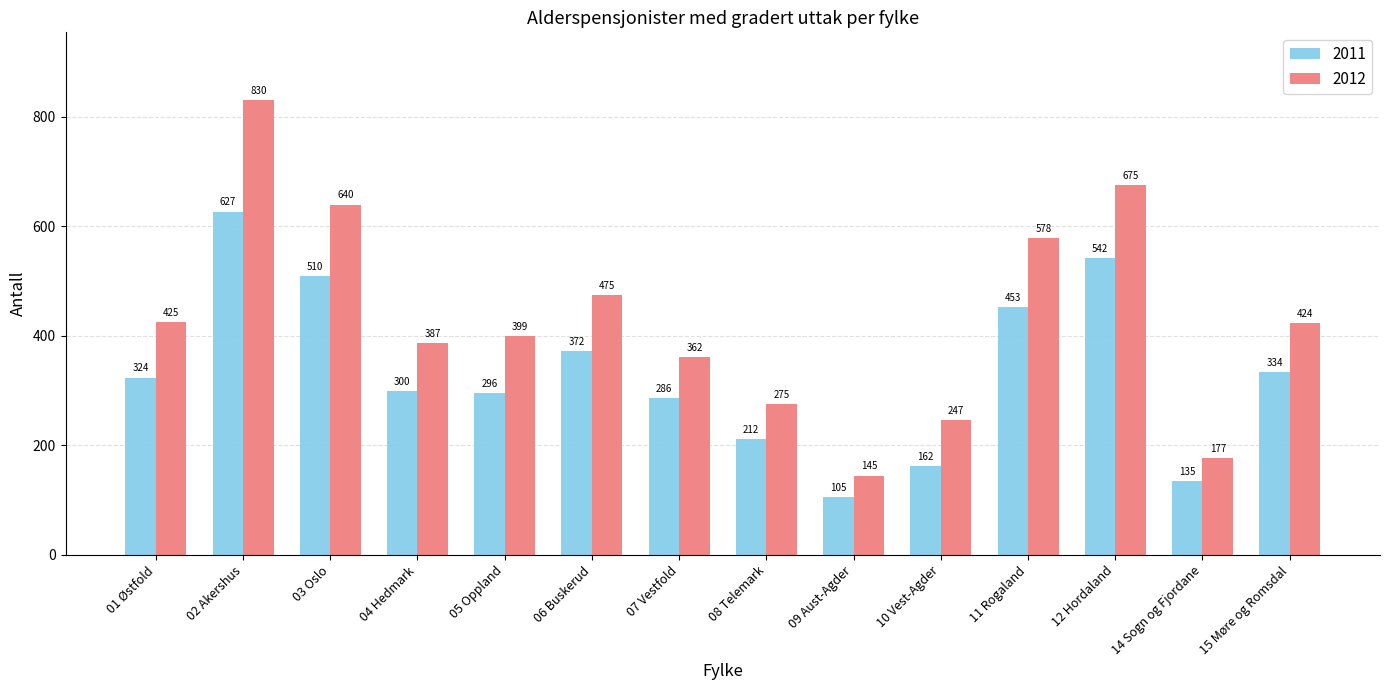

The value of 2012 at 14 Sogn og Fjordane is 115. True or false?

False